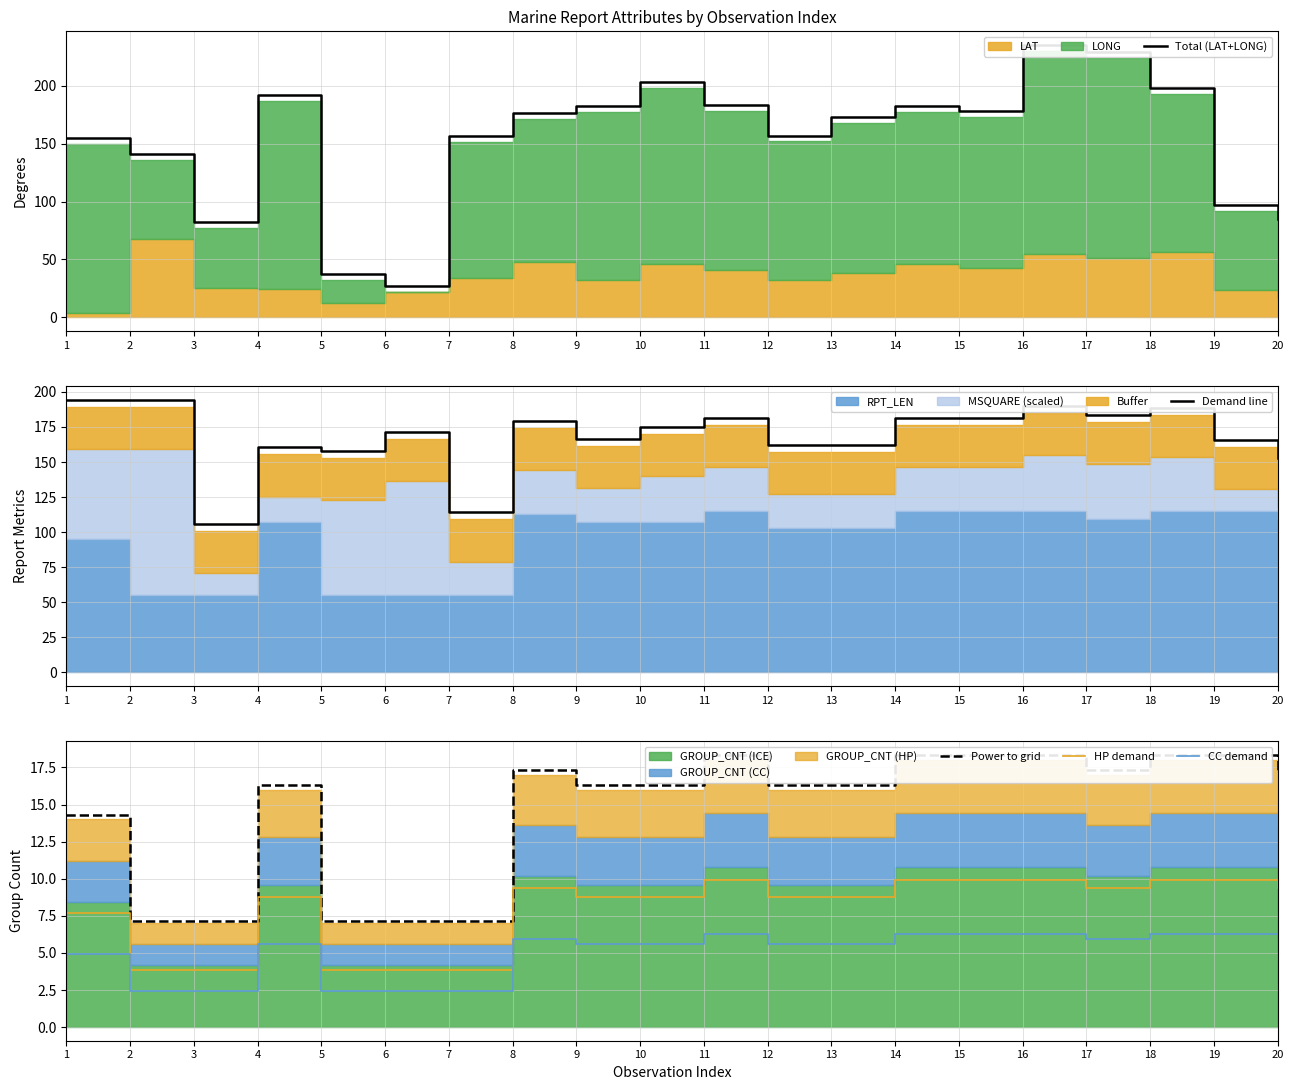

List the series in order of their peak value, highest first.

Total (LAT+LONG), Demand line, Power to grid, HP demand, CC demand